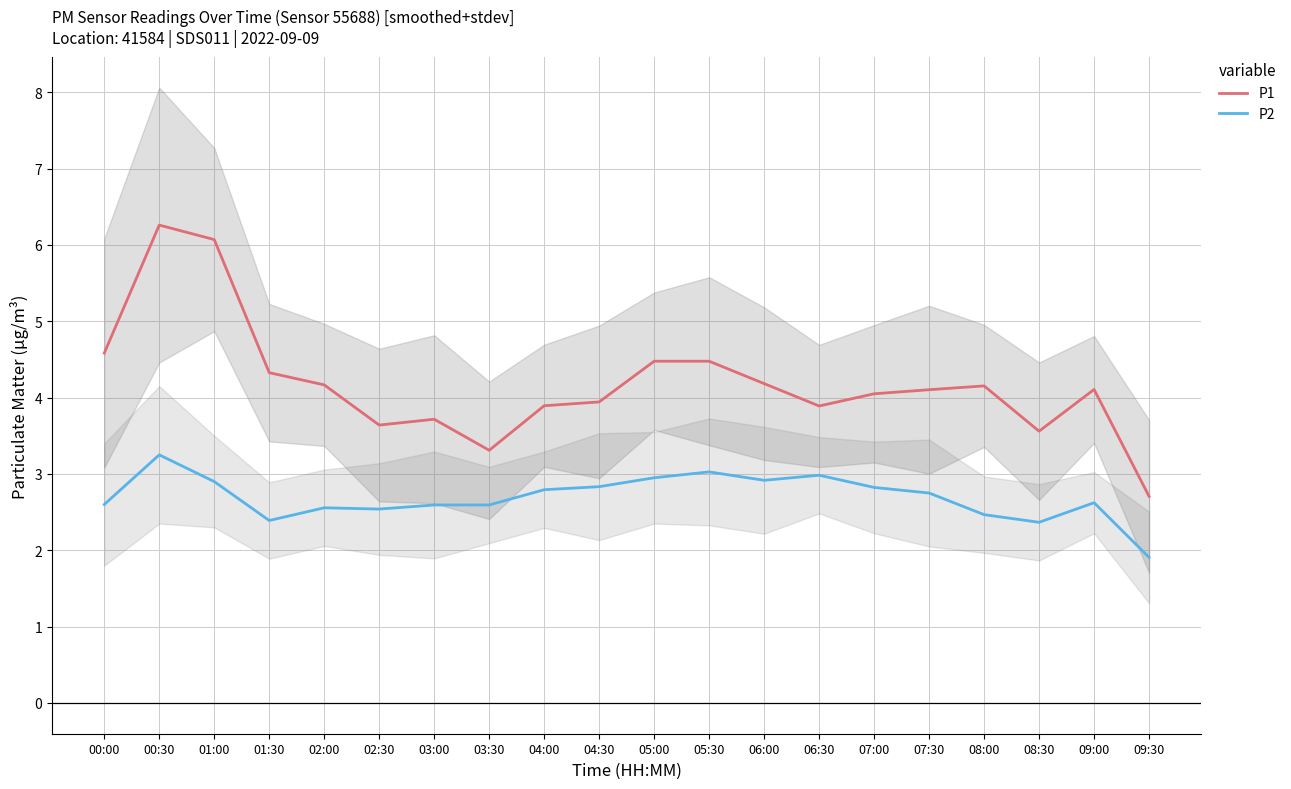

How many values in the P1 series are below 4?

8